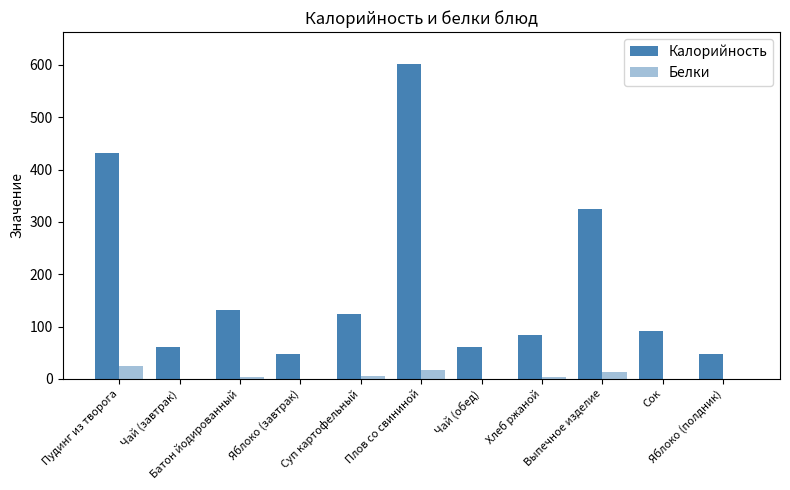

Is it true that Белки equals 9.7 at Суп картофельный?

False